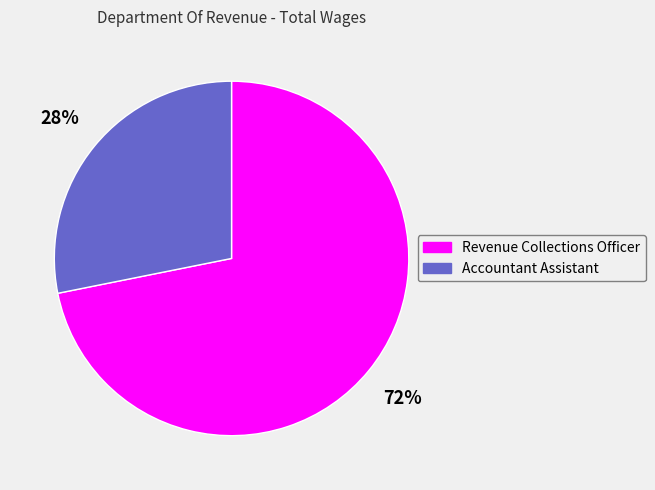

Rank the categories by value from highest to lowest.

Revenue Collections Officer, Accountant Assistant